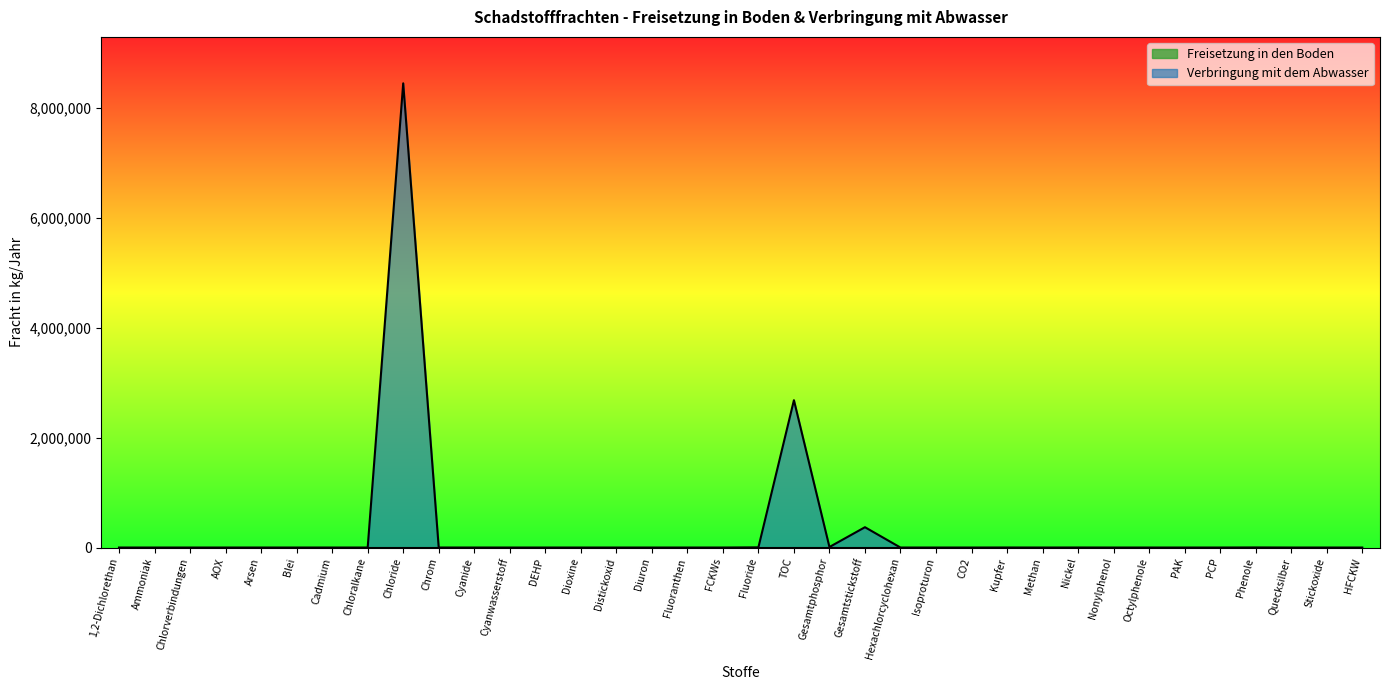

Does the chart display data point markers on the line(s)?

No